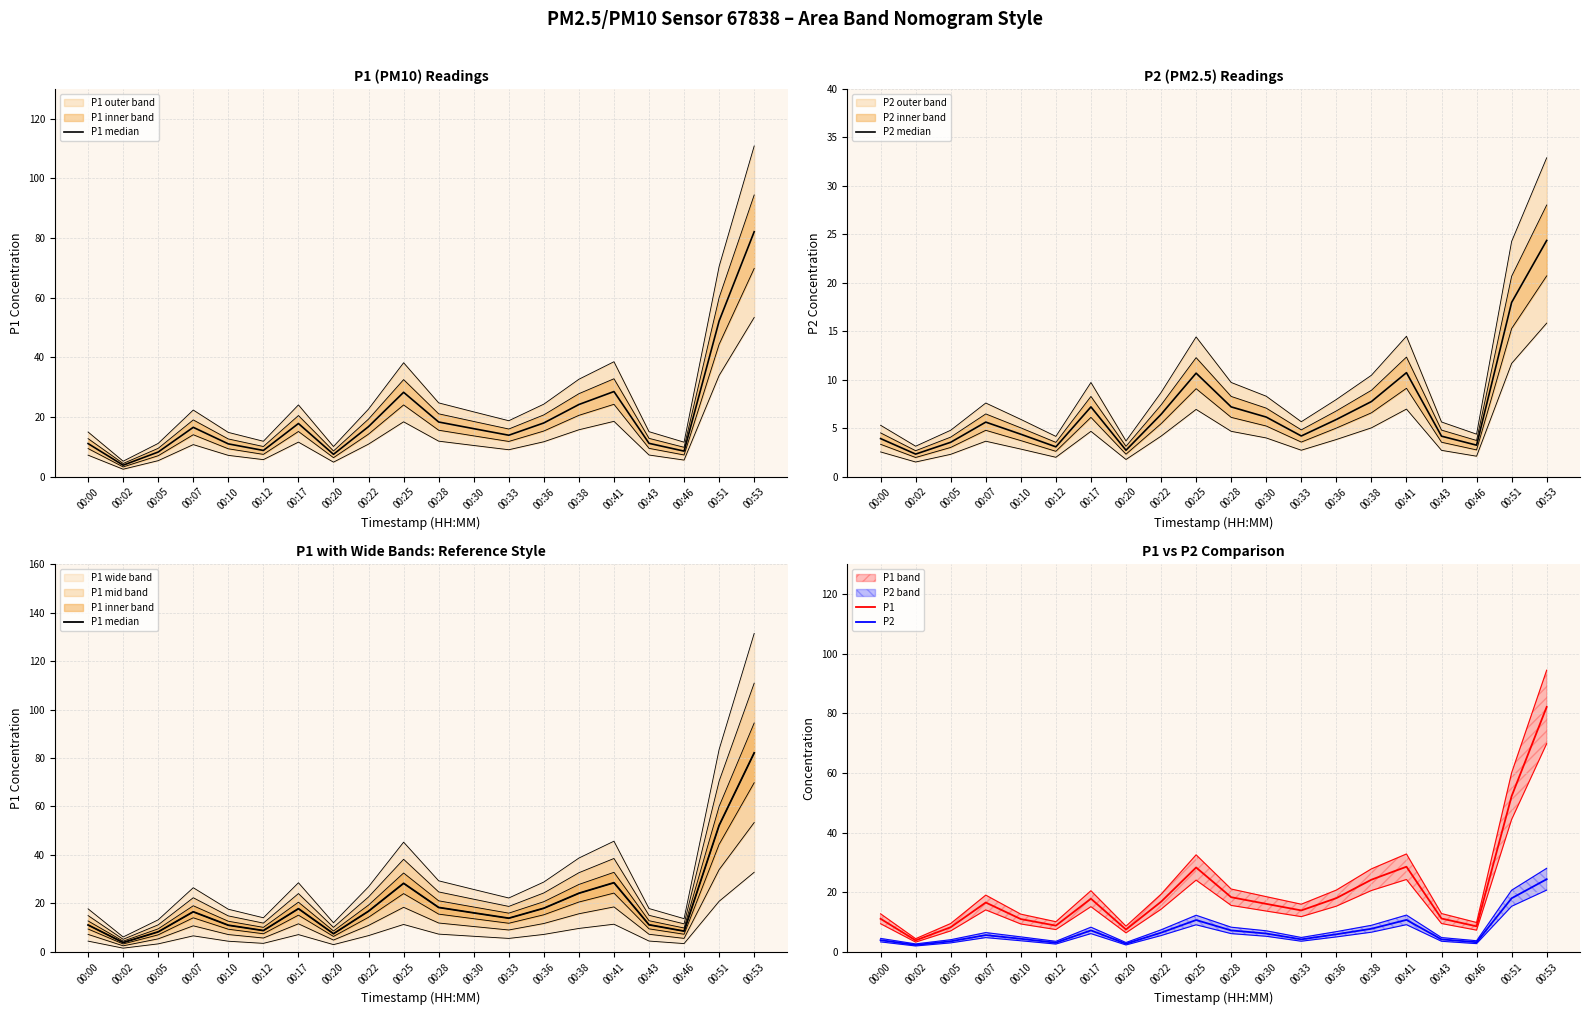

How many values in the P2 median series are below 5?

9